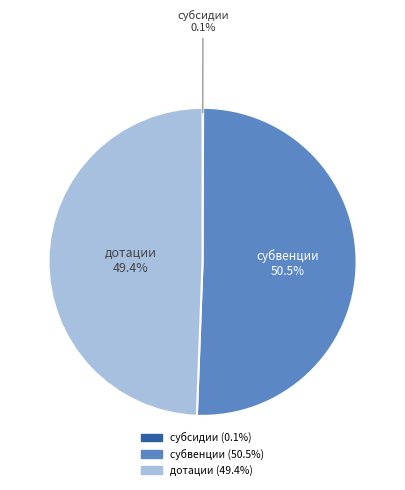

Which slice is the largest?

субвенции